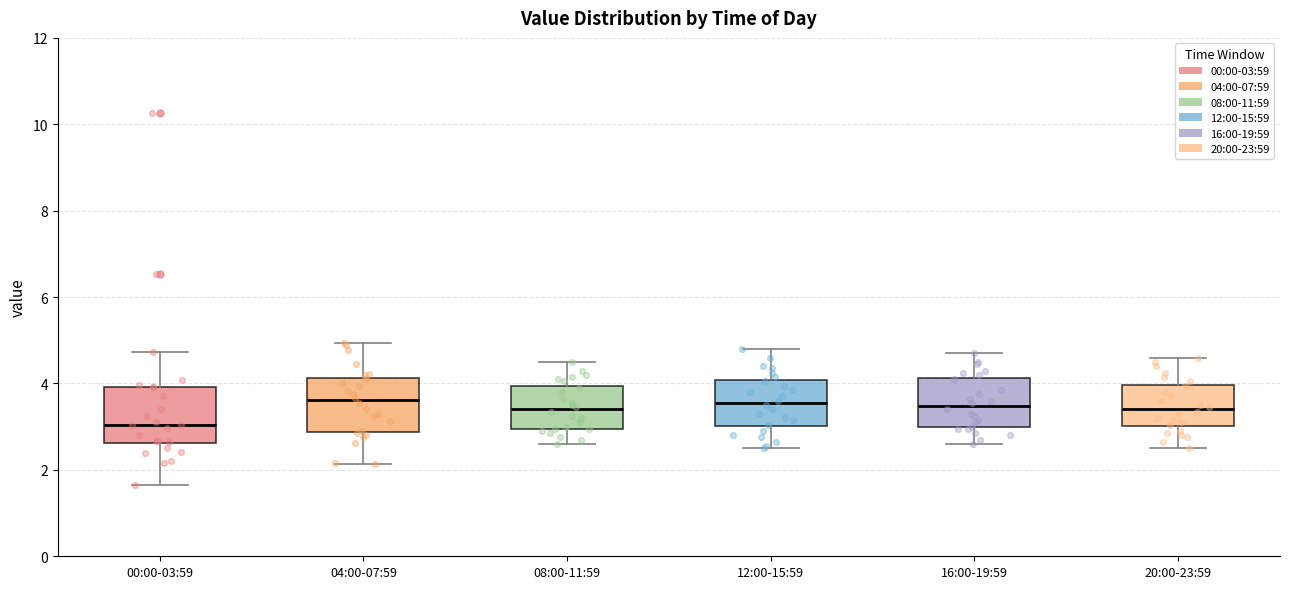

Where does the median line of the box for 20:00-23:59 sit on the y-axis? The values are not printed on the chart, so give them approximately, as read against the axis.

3.4